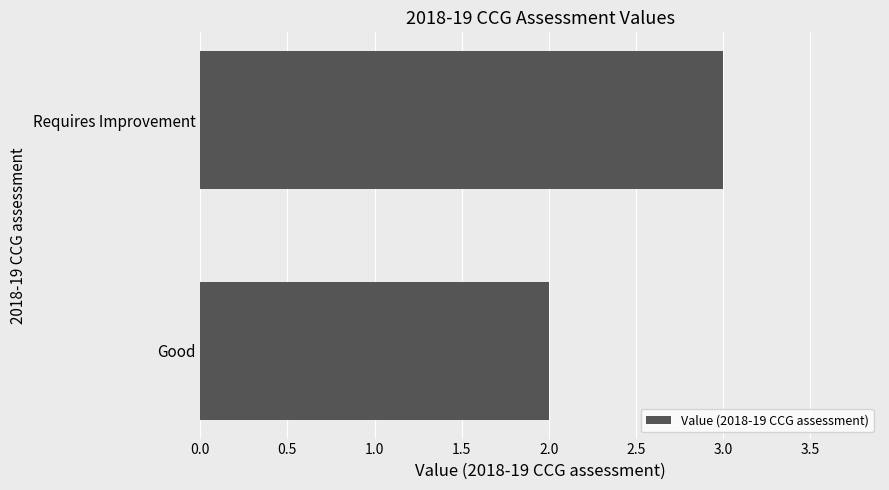

What is the sum of all values?

5